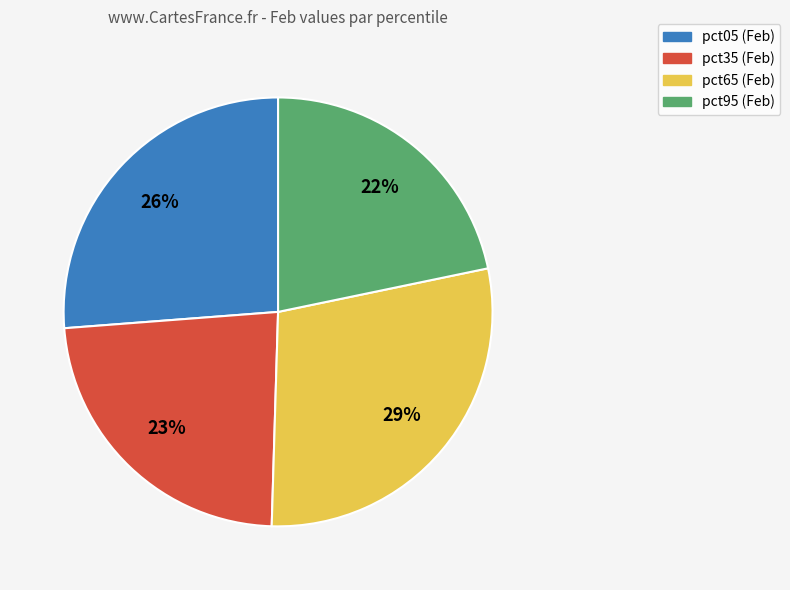

How many slices are in this pie chart?

4